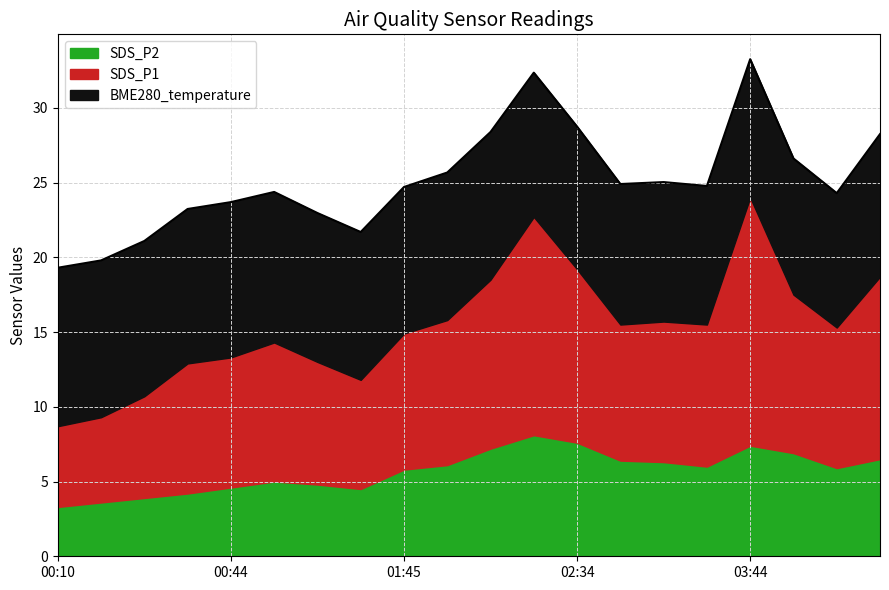

Which series has the largest range (max minus min)?

SDS_P1